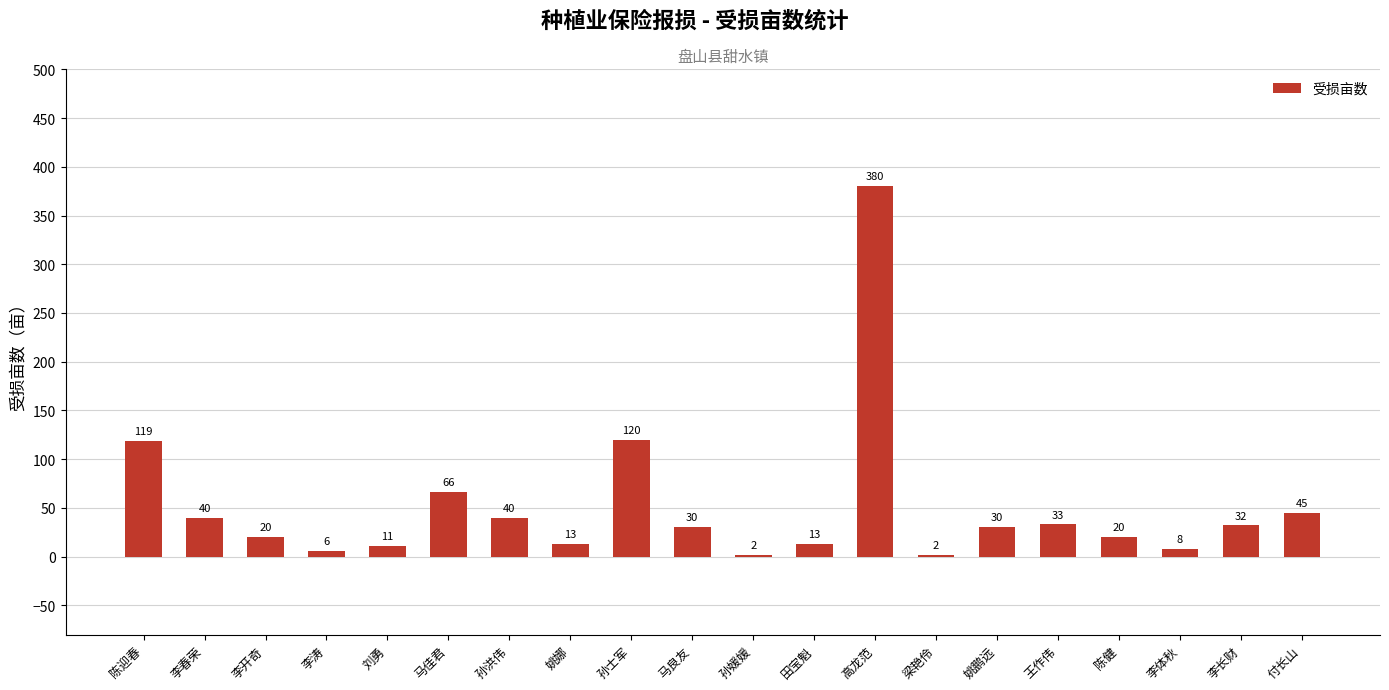

Which label corresponds to the largest value in the chart?

高龙范